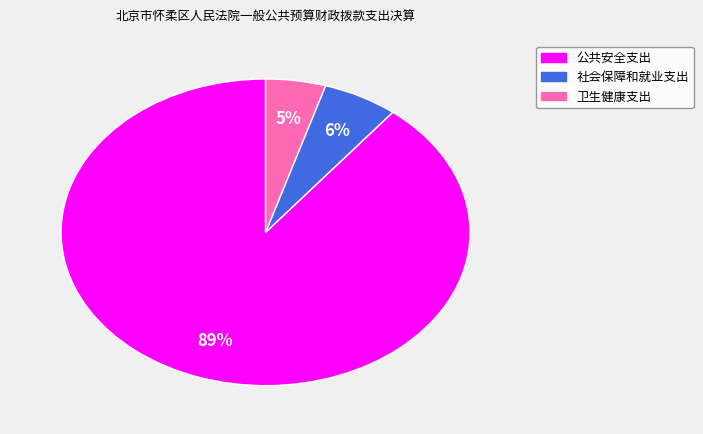

Between 社会保障和就业支出 and 卫生健康支出, which is larger?

社会保障和就业支出